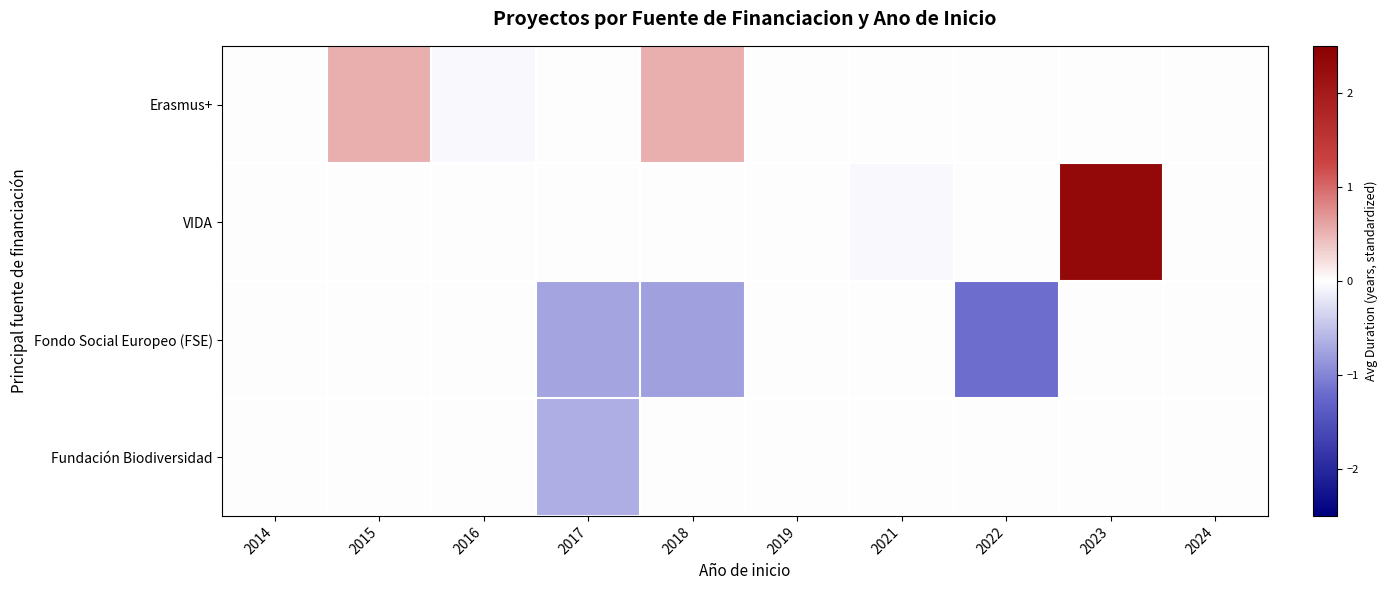

List the series in order of their peak value, lowest first.

Fondo Social Europeo (FSE), Fundación Biodiversidad, Erasmus+, VIDA